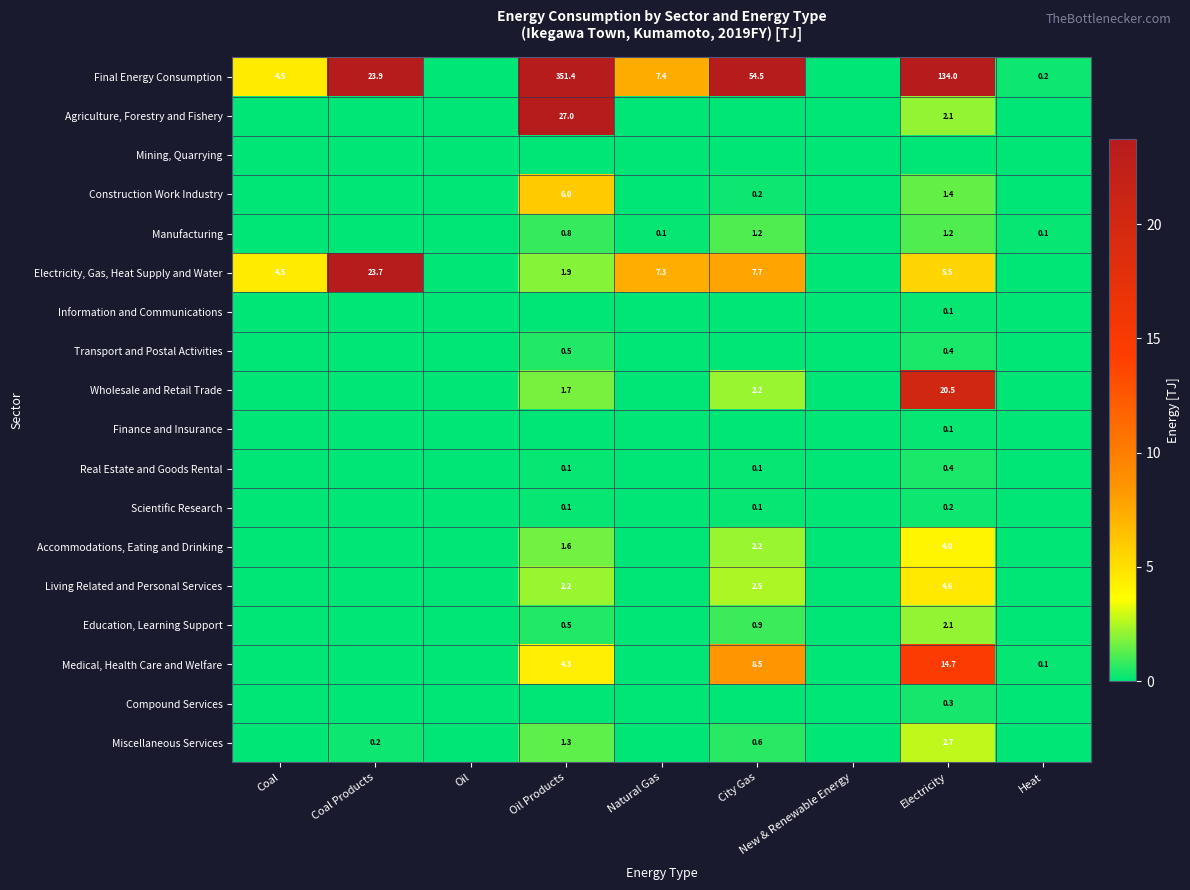

Between Coal Products and Oil, which is larger?

Coal Products